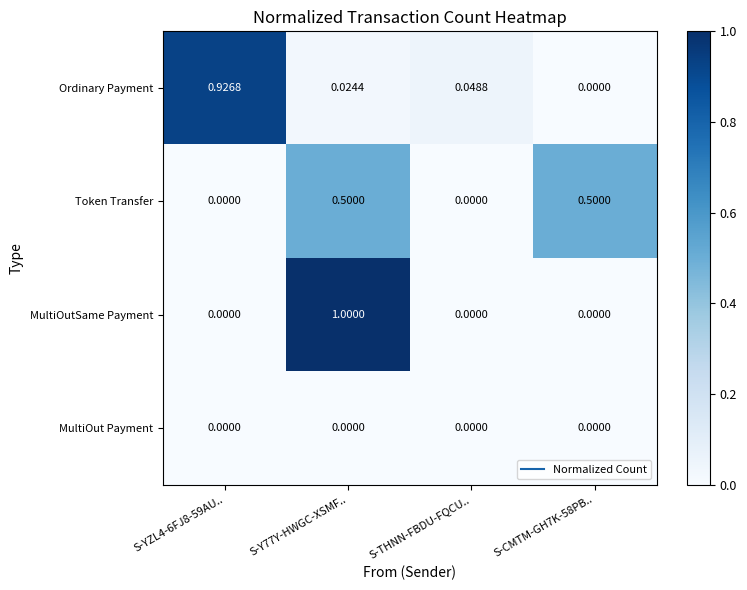

Rank the series by their maximum value, from highest to lowest.

MultiOutSame Payment, Ordinary Payment, Token Transfer, MultiOut Payment